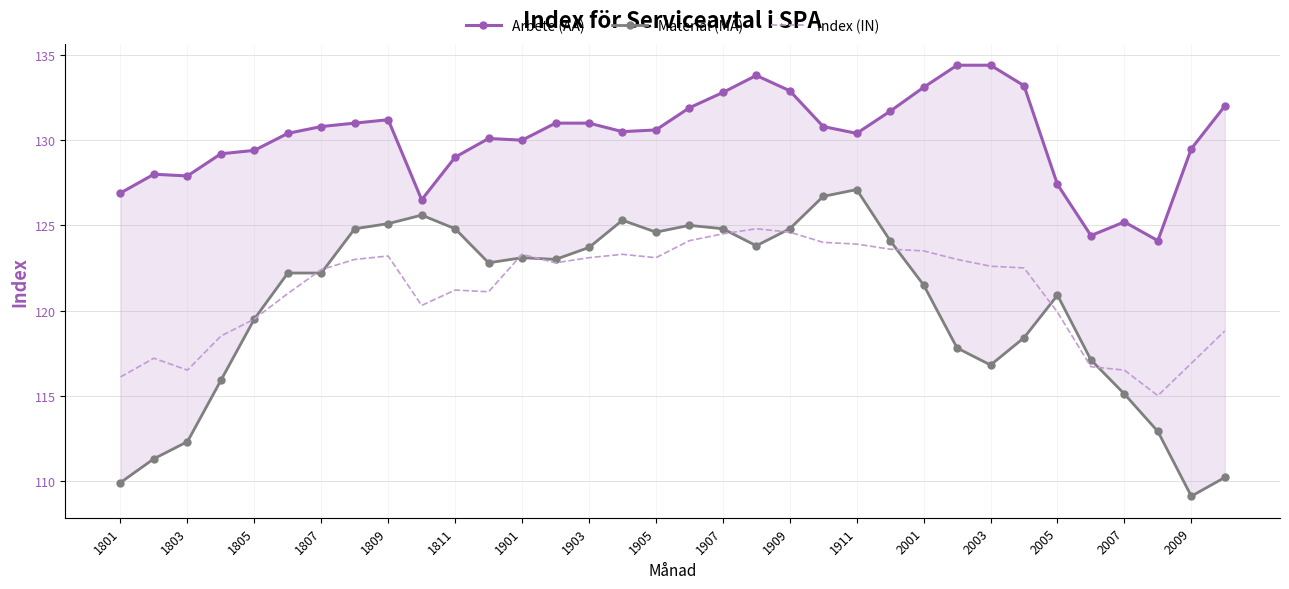

What is the value of the Material (MA) point at the 30th from the left?

117.1